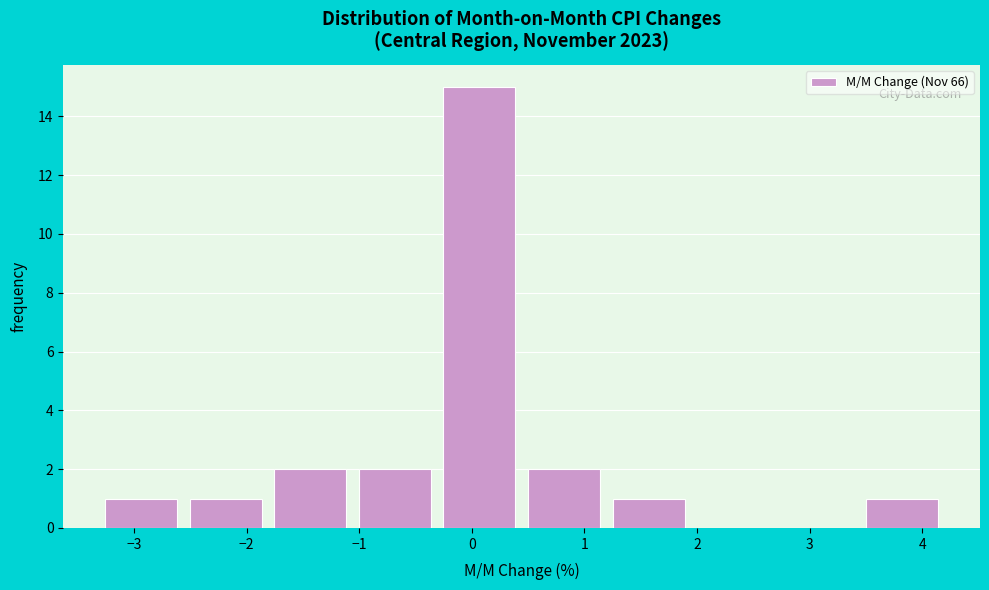

Over which range of the x-axis is the bar tallest?

-0.3 to 0.4